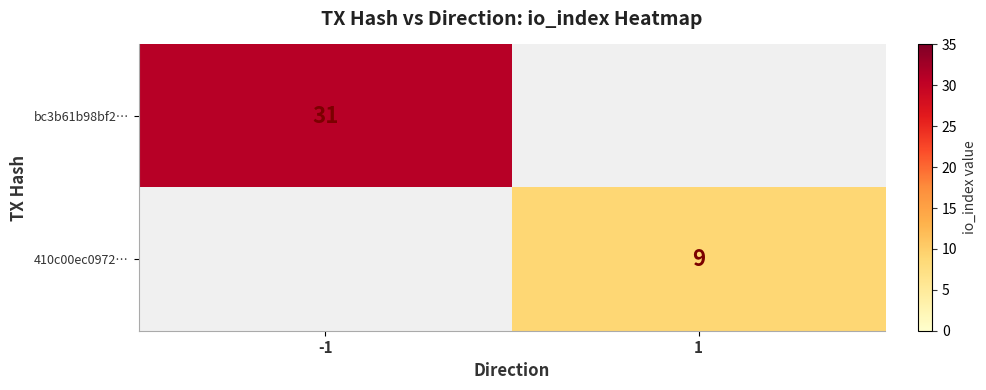

The 410c00ec0972… series shows 9 at 1. True or false?

True